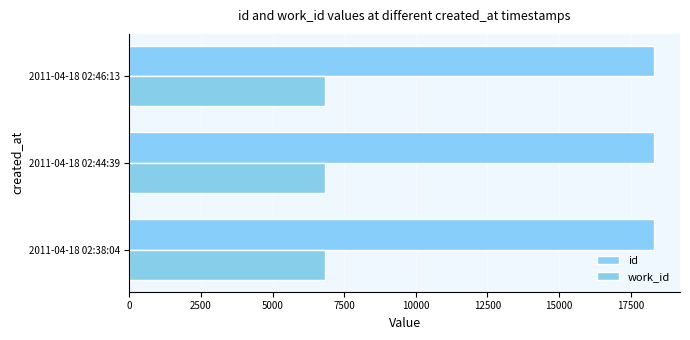

How many data points does each series have?

3